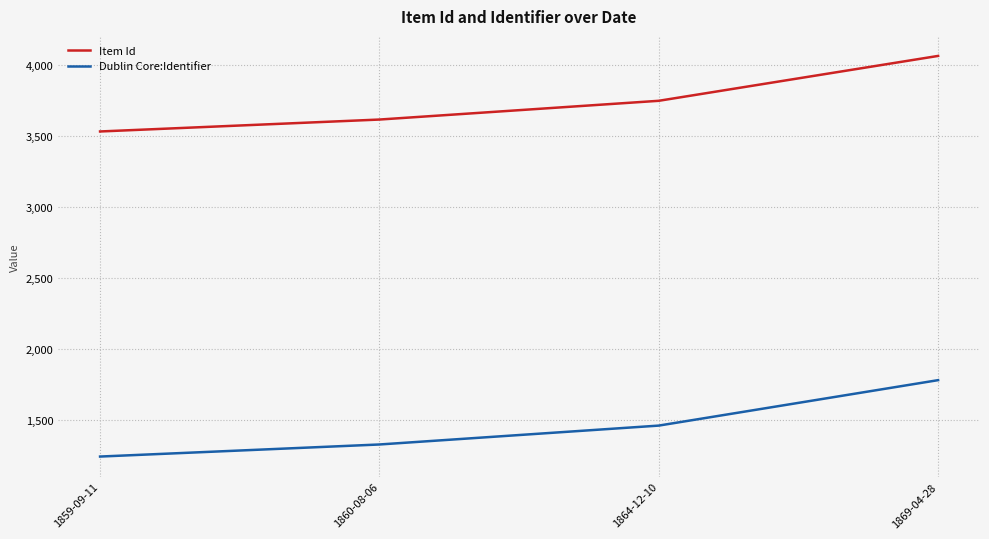

Rank the series by their average value, from highest to lowest.

Item Id, Dublin Core:Identifier